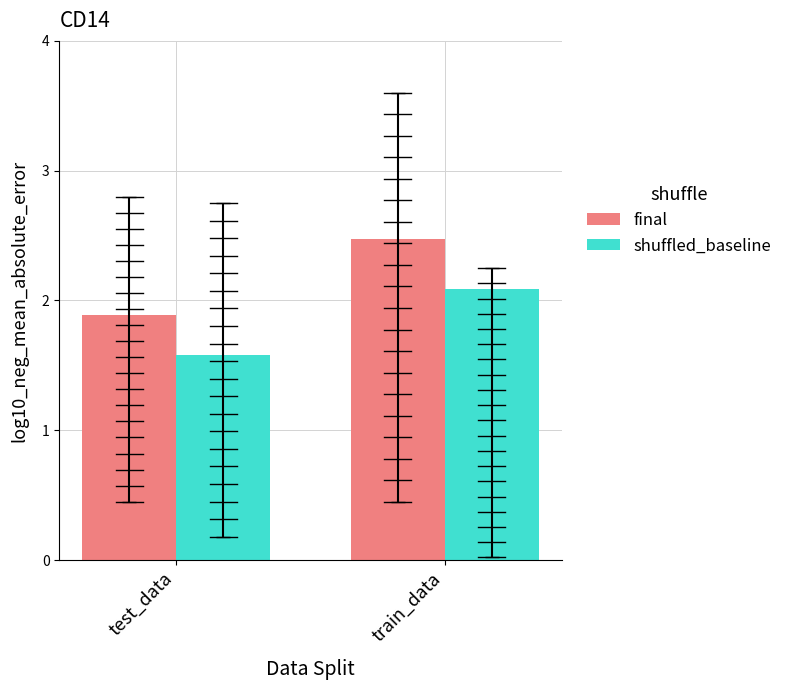

At which label does shuffled_baseline first exceed 2?

train_data